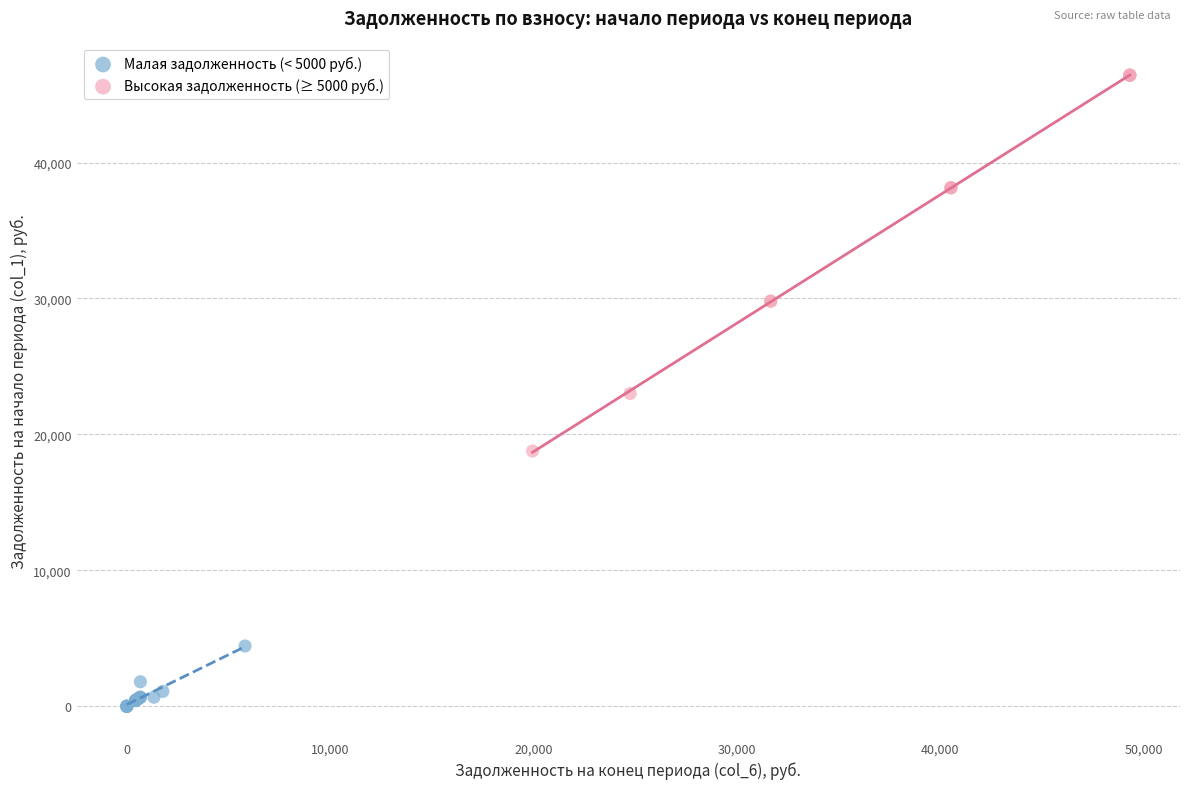

Which series reaches the maximum Y coordinate?

Высокая задолженность (≥ 5000 руб.)